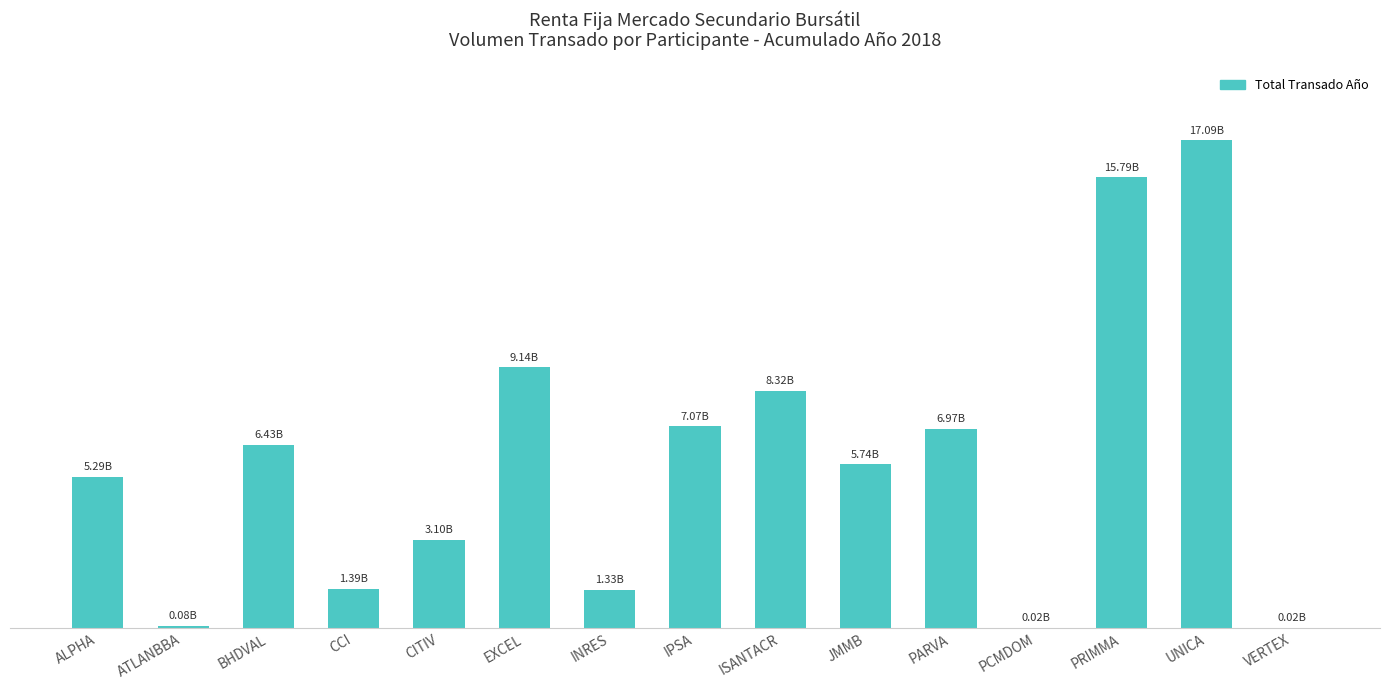

Are the bars horizontal?

No